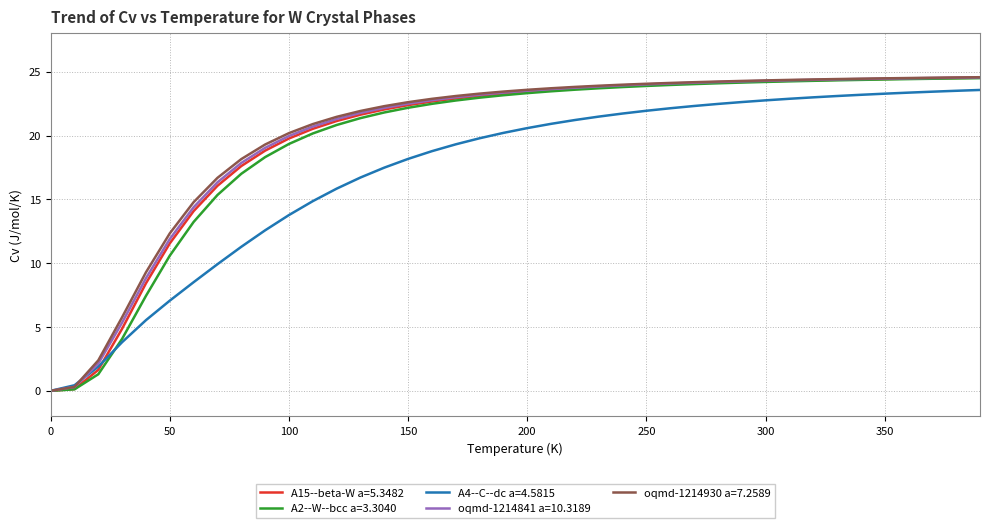

The value of A2--W--bcc a=3.3040 at 100 is 19.3. True or false?

True